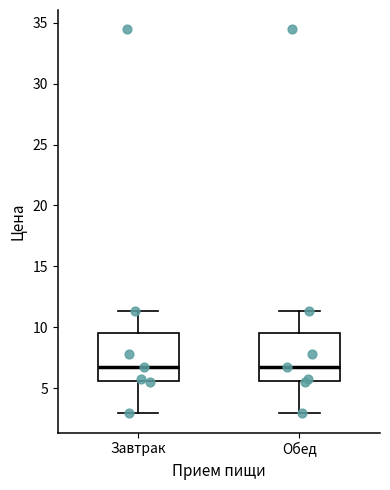

Reading left to right, transcribe this box plot: for each box, give where its median line is, the range the box spans, and where its two whiskers end, as read against the y-axis. The values are not printed on the chart, so give them approximately, as read against the axis.

Завтрак: median 6.5, box 5.5 to 9.5, whiskers 3.0 to 11.5
Обед: median 6.5, box 5.5 to 9.5, whiskers 3.0 to 11.5